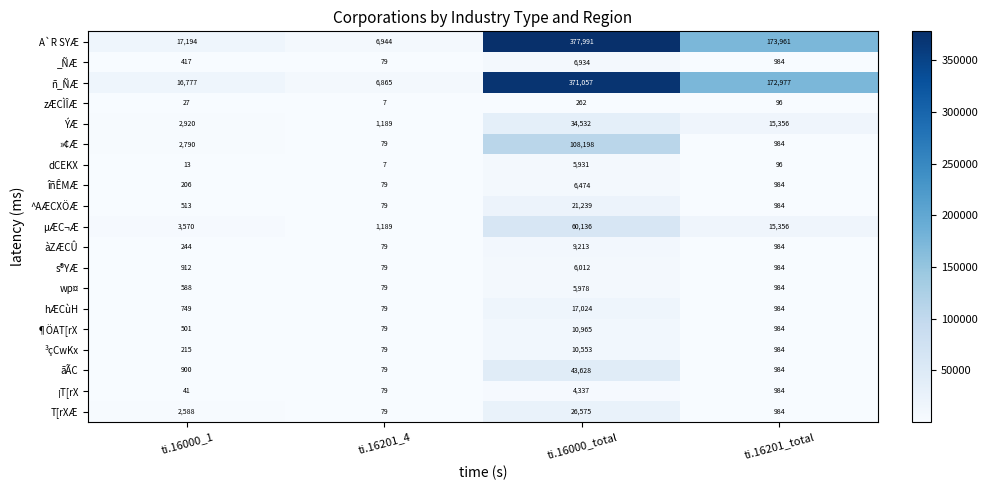

Which category has the highest value in the _ÑÆ series?

ti.16000_total